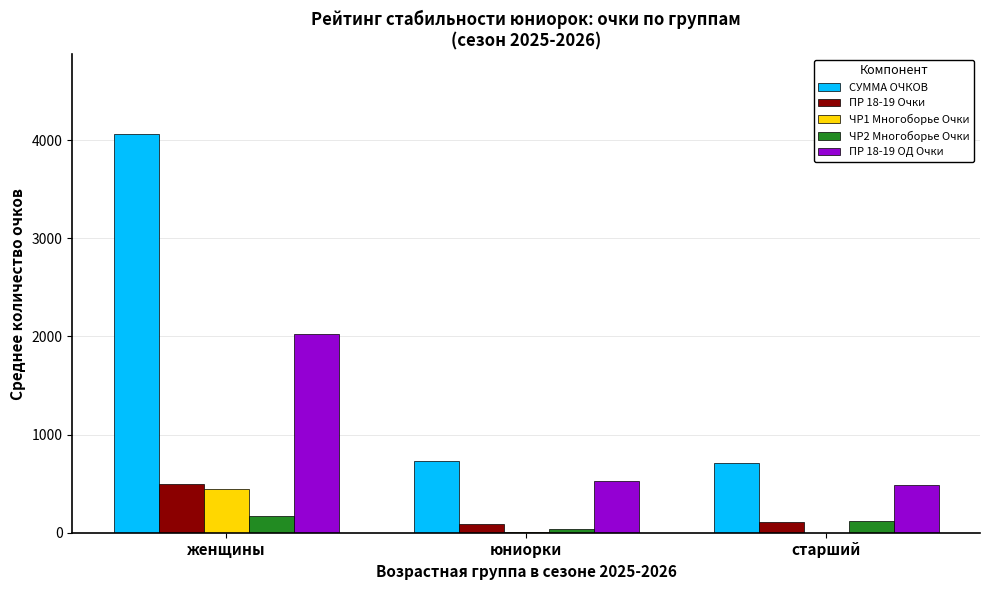

The value of ЧР2 Многоборье Очки at старший is 123.5. True or false?

True